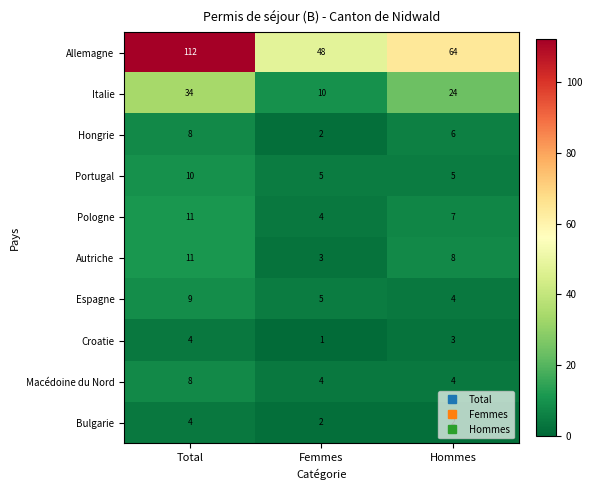

Which series has the largest total across all categories?

Allemagne